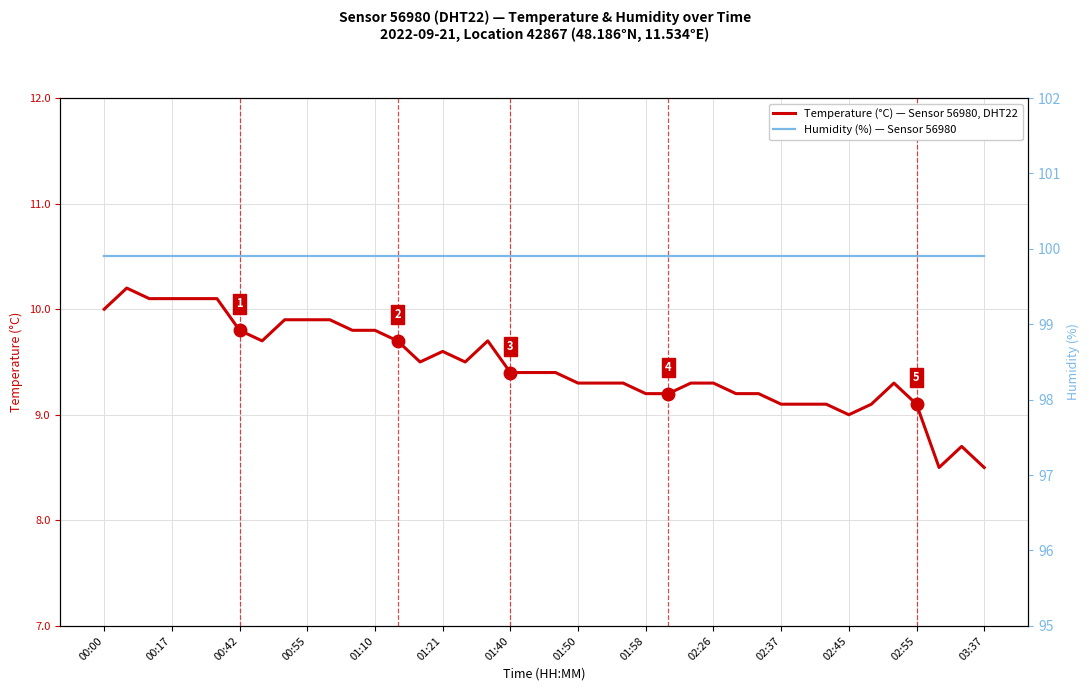

Reading left to right, what are all the values shown in this chart?

Temperature (°C): 10.0	10.2	10.1	10.1	10.1	10.1	9.8	9.7	9.9	9.9	9.9	9.8	9.8	9.7	9.5	9.6	9.5	9.7	9.4	9.4	9.4	9.3	9.3	9.3	9.2	9.2	9.3	9.3	9.2	9.2	9.1	9.1	9.1	9.0	9.1	9.3	9.1	8.5	8.7	8.5
Humidity (%): 99.9	99.9	99.9	99.9	99.9	99.9	99.9	99.9	99.9	99.9	99.9	99.9	99.9	99.9	99.9	99.9	99.9	99.9	99.9	99.9	99.9	99.9	99.9	99.9	99.9	99.9	99.9	99.9	99.9	99.9	99.9	99.9	99.9	99.9	99.9	99.9	99.9	99.9	99.9	99.9